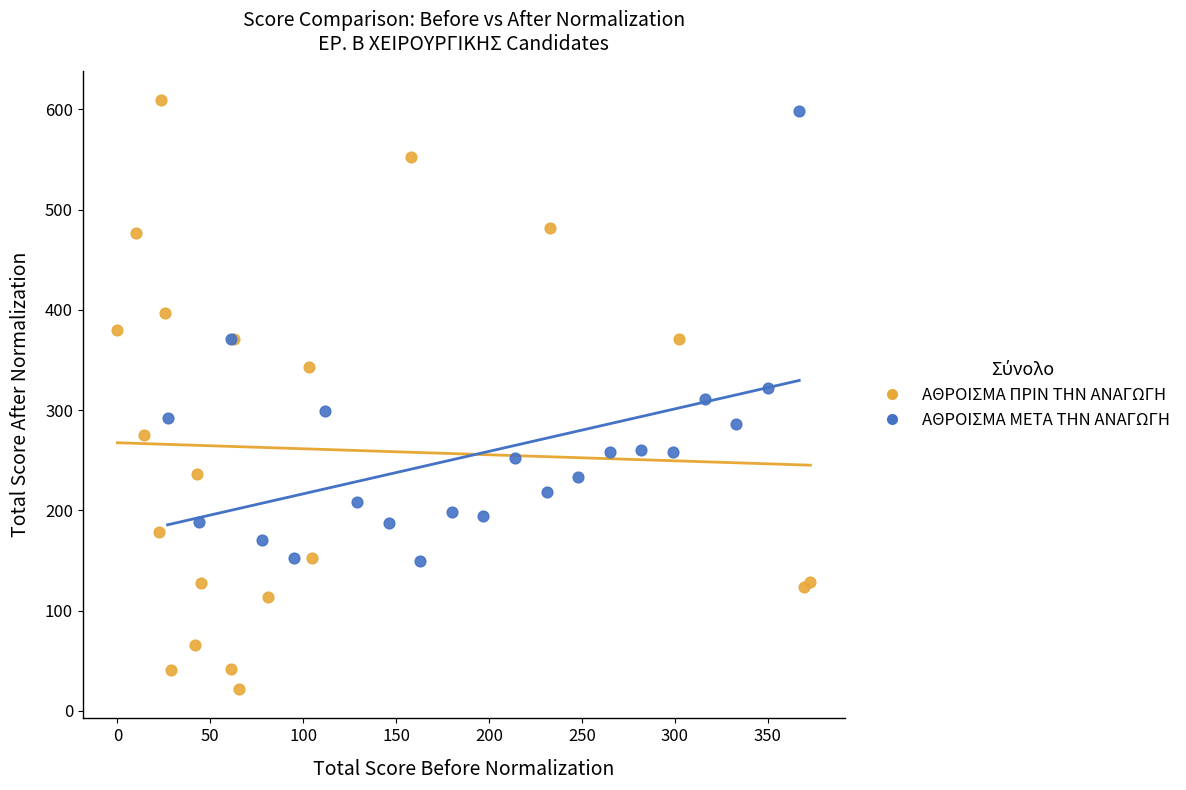

Which series has the widest spread of Y values?

ΑΘΡΟΙΣΜΑ ΠΡΙΝ ΤΗΝ ΑΝΑΓΩΓΗ